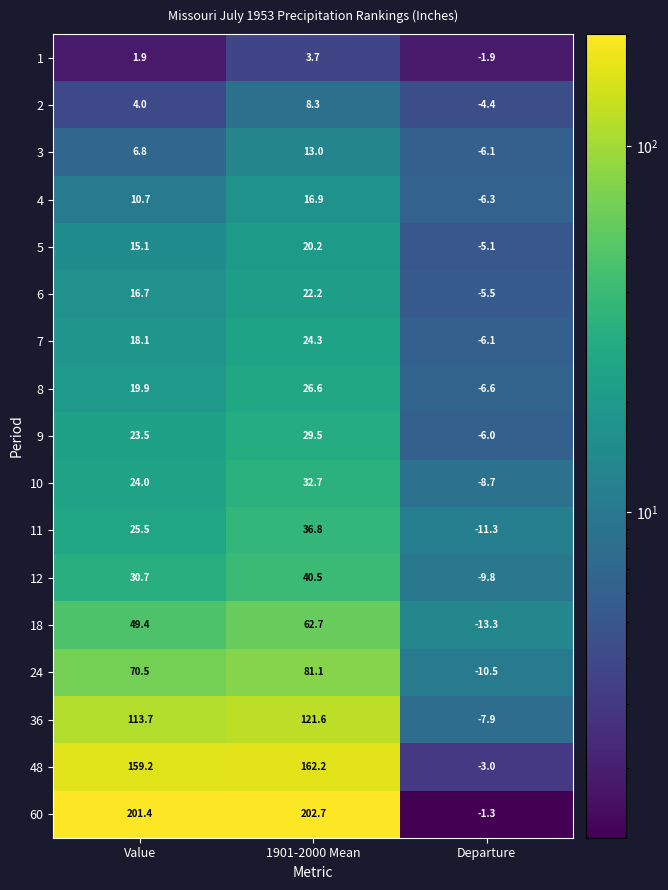

What value does the 60 series have at 1901-2000 Mean?

202.7